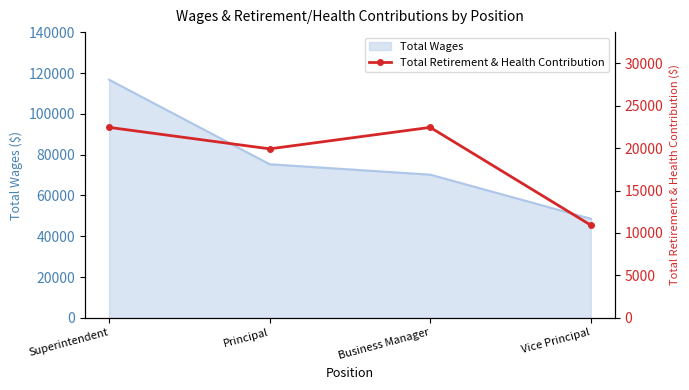

Reading left to right, list all the values displayed in this chart.

22433	19904	22433	10921